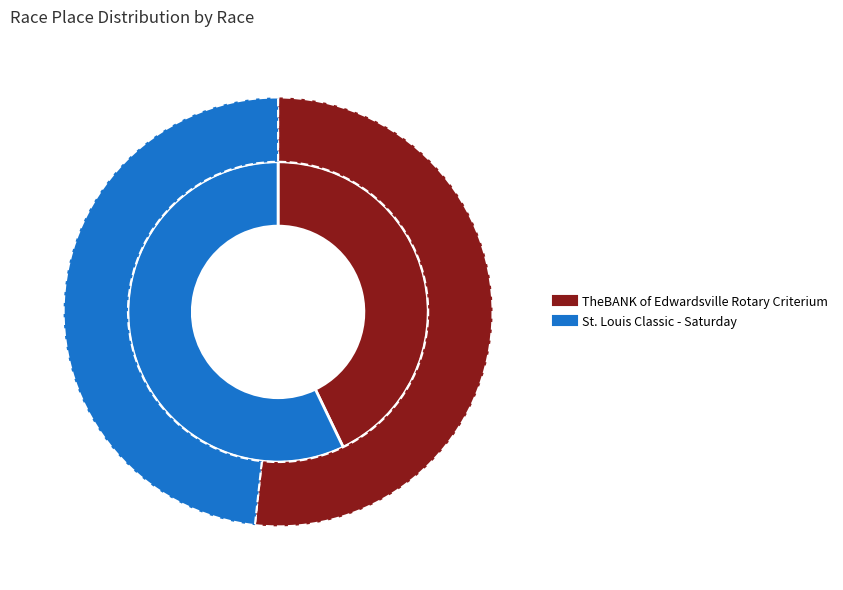

The St. Louis Classic - Saturday slice represents 35% of the pie. True or false?

False